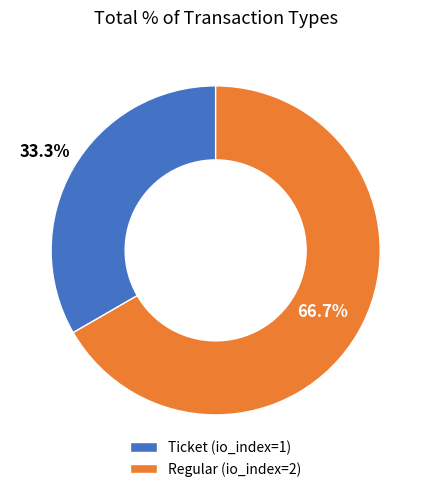

Is it true that Regular is 67% of the pie?

True